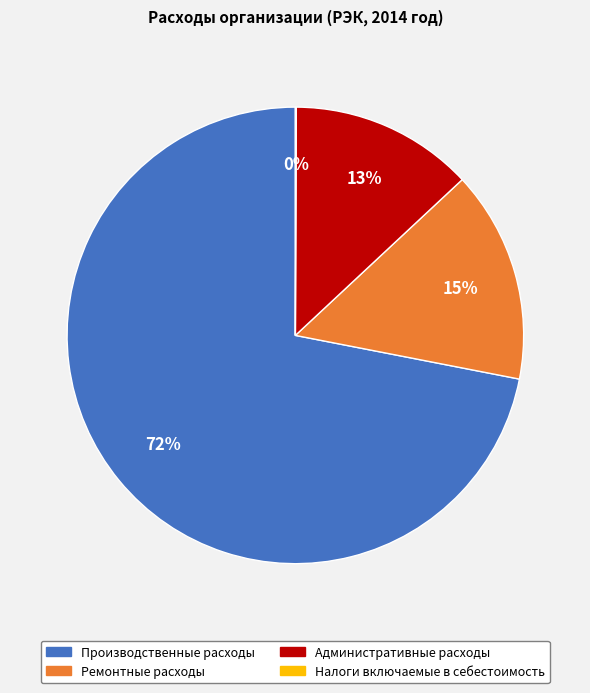

Between Ремонтные расходы and Производственные расходы, which is larger?

Производственные расходы